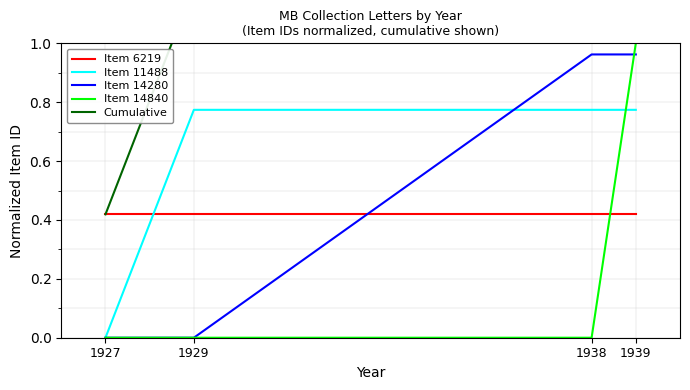

How many data points in Item 11488 are above 0?

3